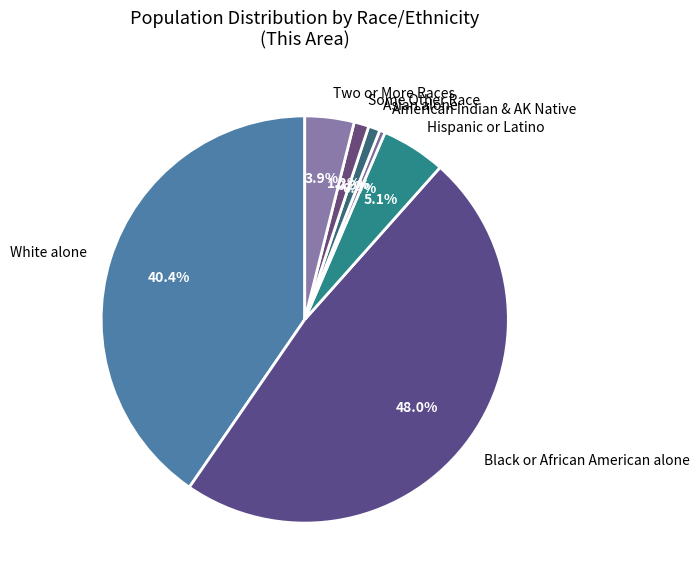

What portion of the pie excludes Black or African American alone?

52.0%